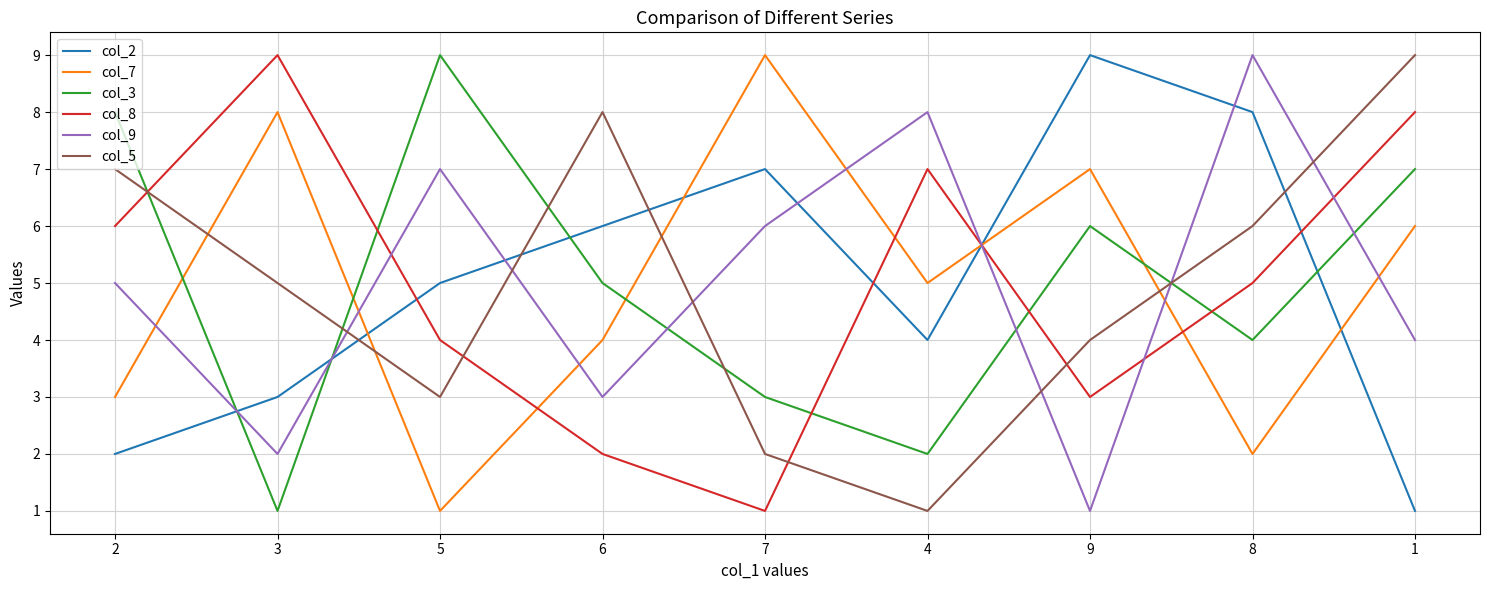

What is the greatest value displayed?

9